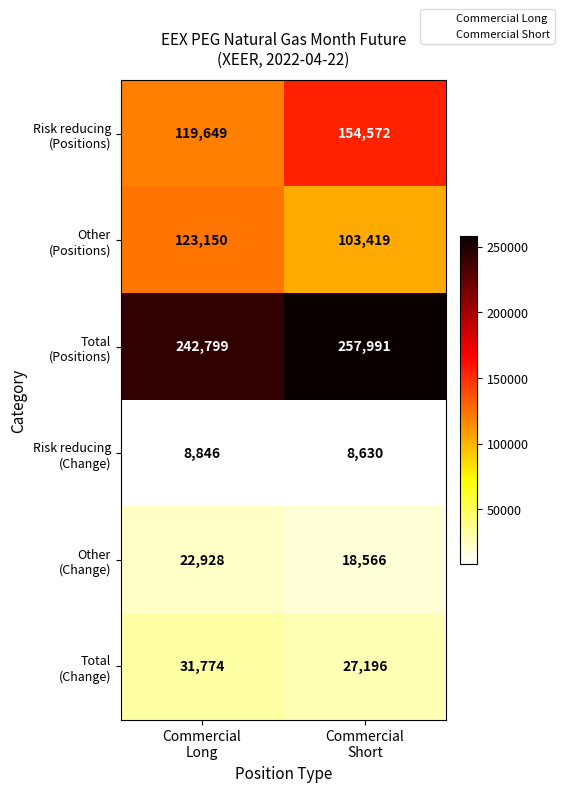

What is the smallest value displayed?

8630